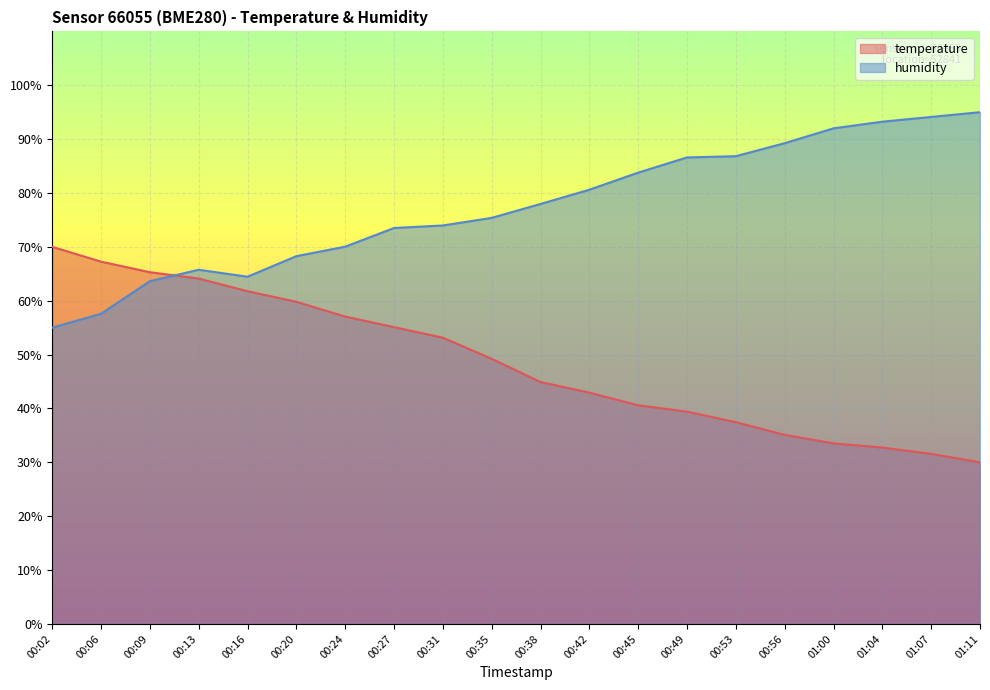

At 01:07, list the series in order from largest to smallest.

humidity, temperature